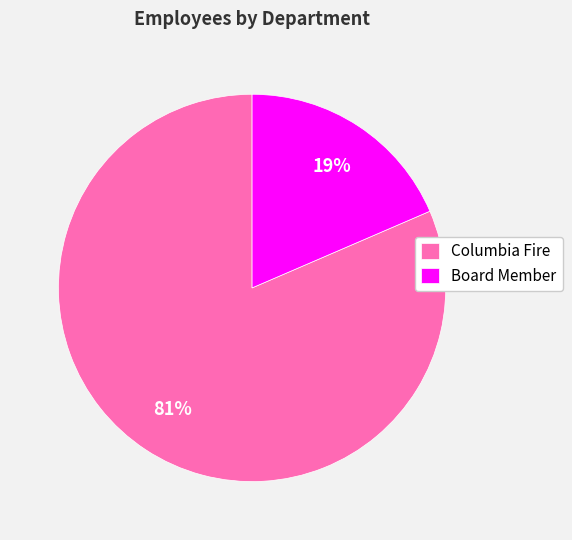

Does Board Member account for over 50% of the chart?

No